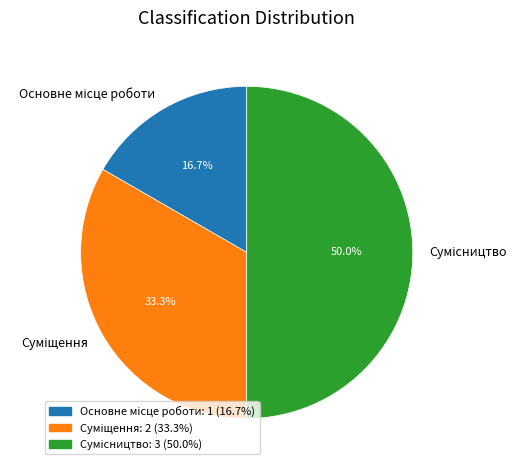

How many segments does this pie chart have?

3